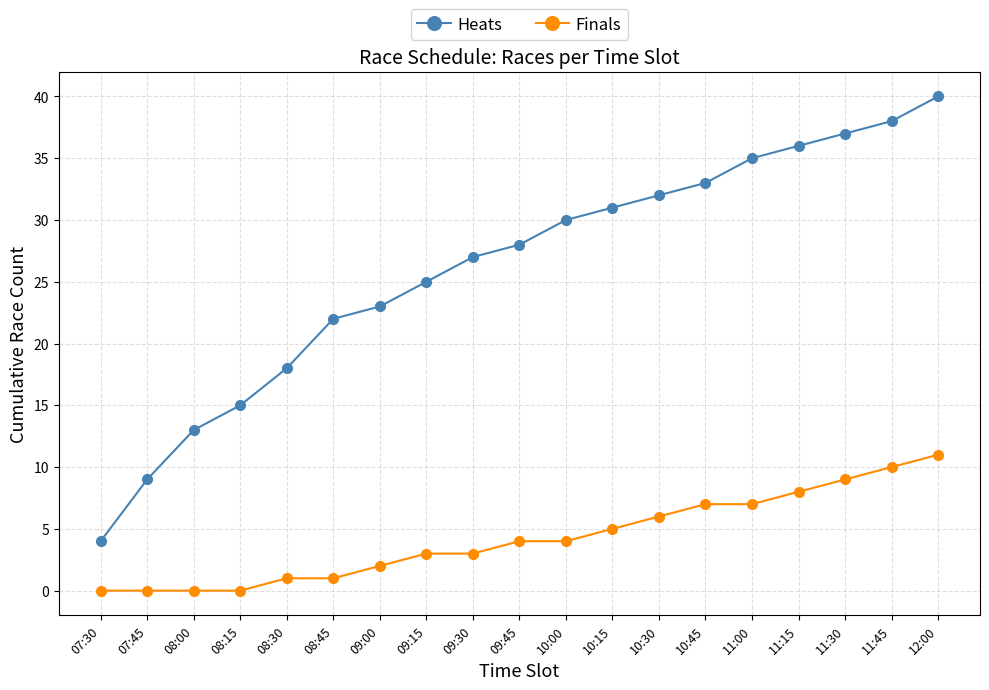

What is the greatest value displayed?

40